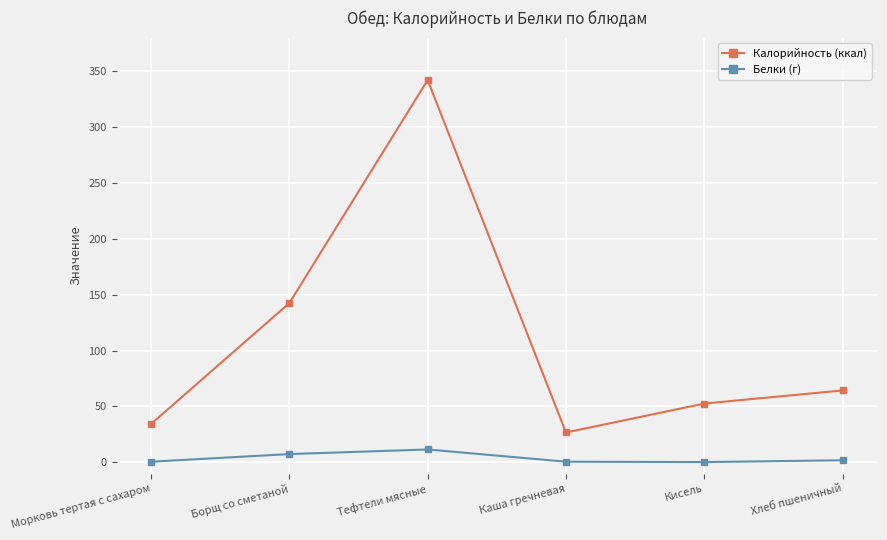

The Белки (г) series shows 1.8 at Хлеб пшеничный. True or false?

True